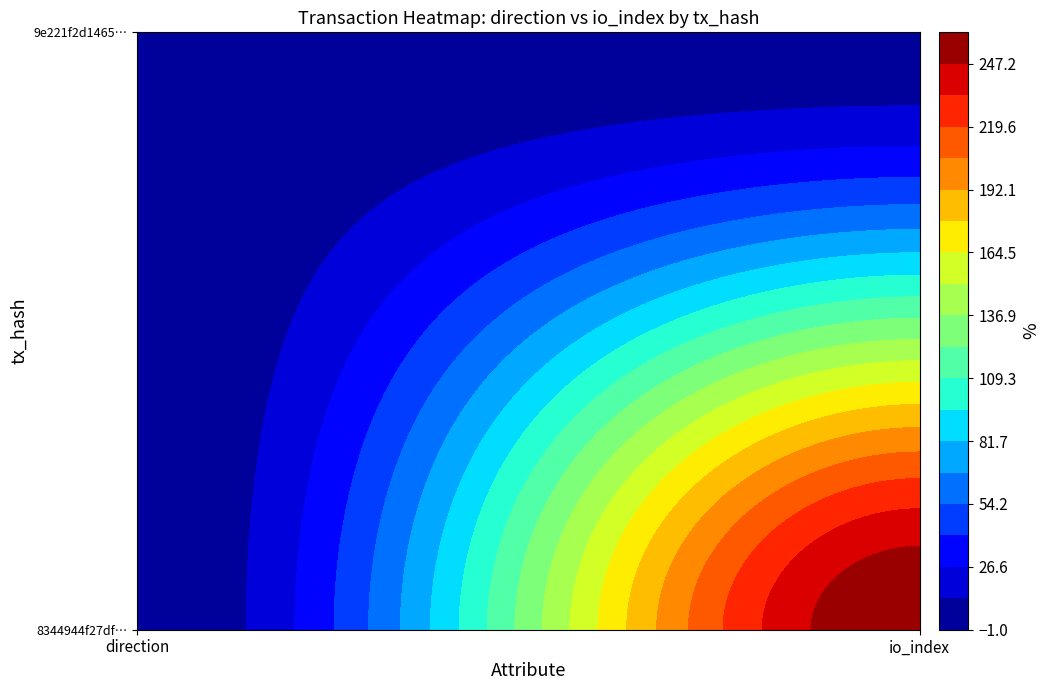

Reading left to right, what are all the values shown in this chart?

8344944f27dfa94dea18c8960256793ba166edd: -1	261
9e221f2d14657a1fd172b3e99dd4aaa282a1ed8: 1	2